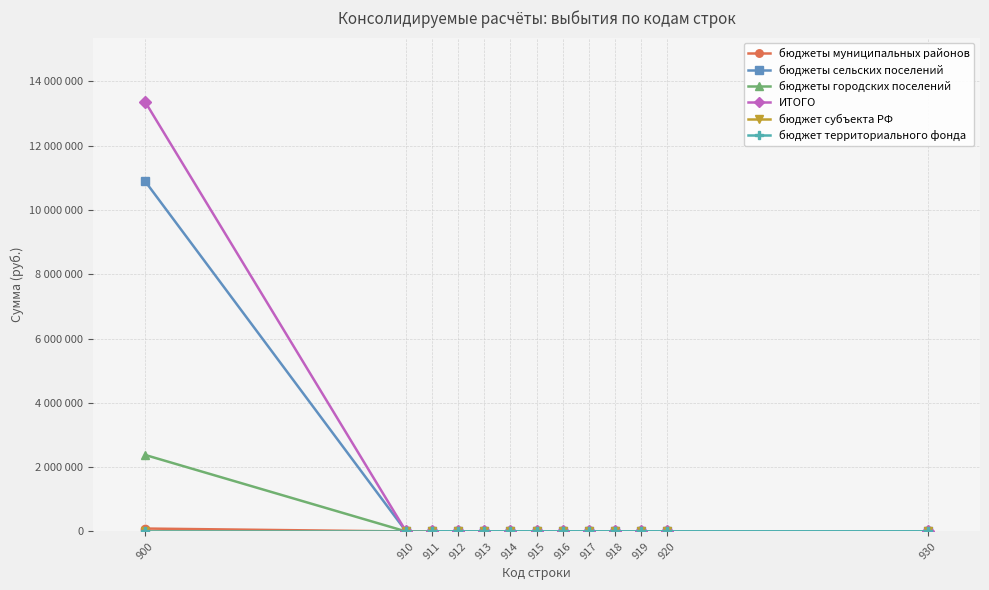

What is the average value of the ИТОГО series?

1027245